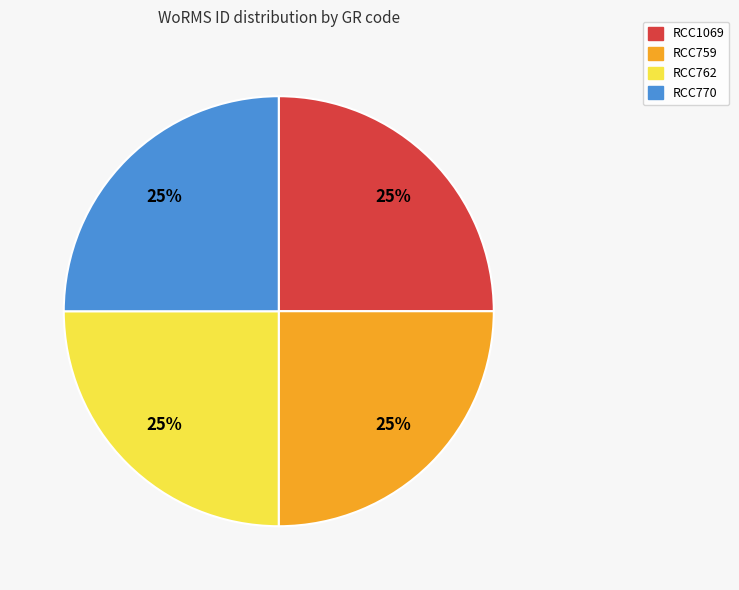

True or false: RCC1069 accounts for 25% of the total.

True